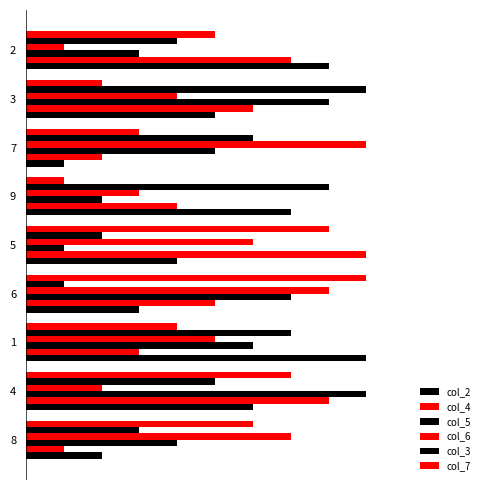

Count the col_5 values in the range 3 to 7.

5